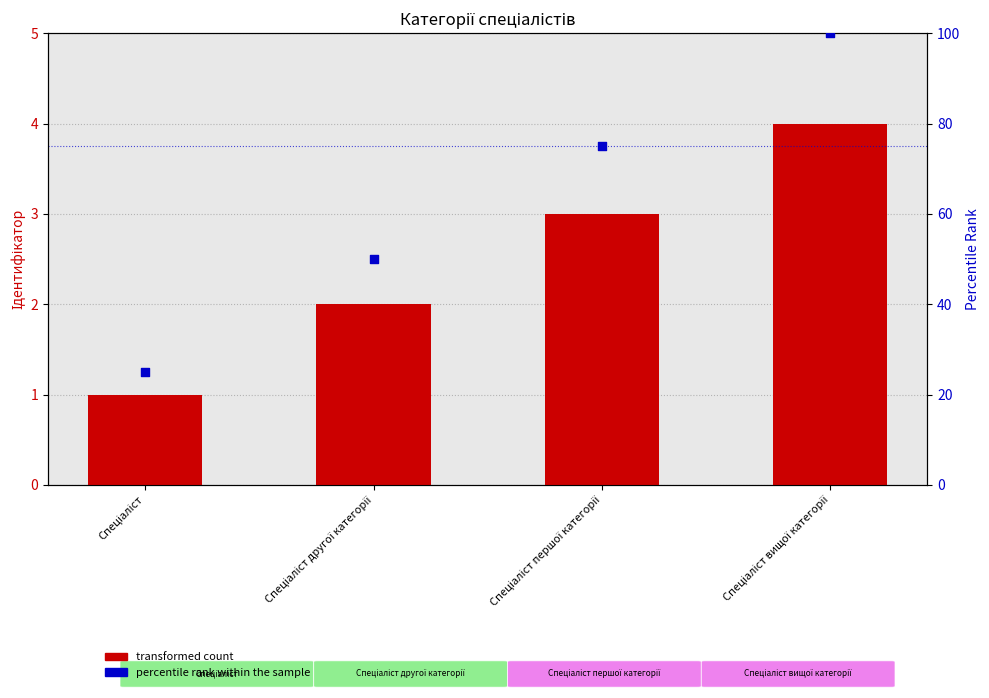

At how many categories does at least one series exceed 29?

3